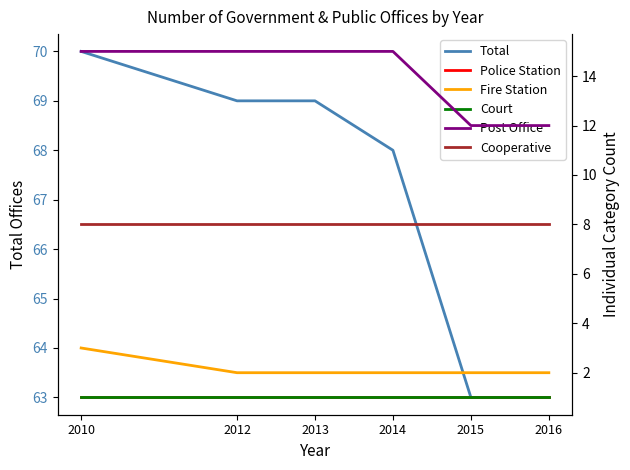

True or false: Post Office has a value of 26 at 2014.

False